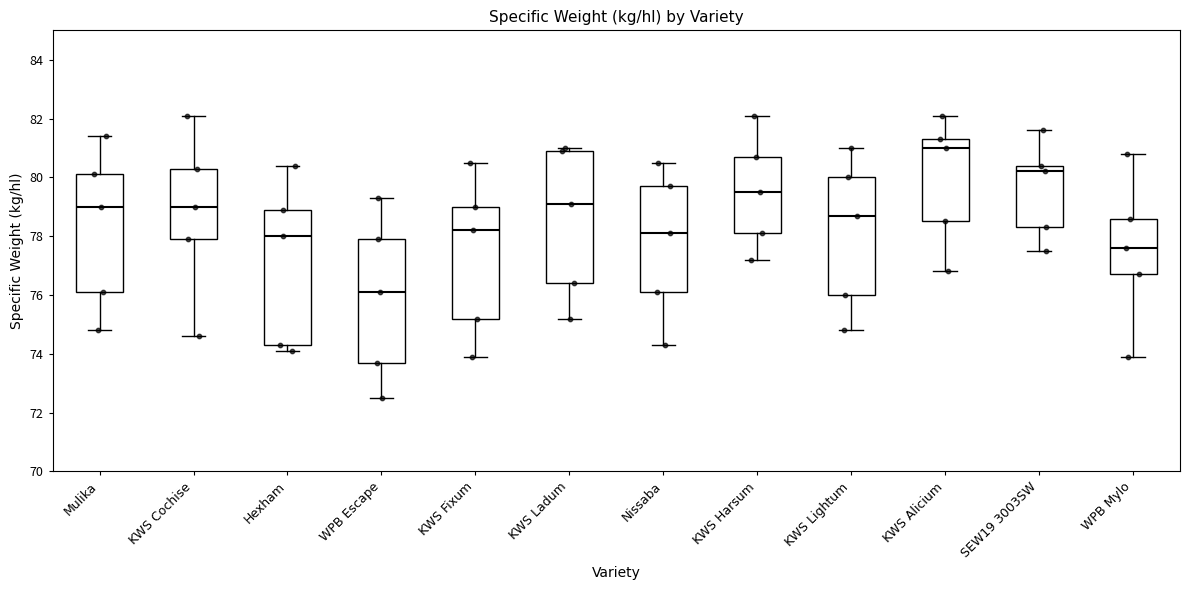

Where is the upper edge of the box for WPB Mylo on the y-axis? The values are not printed on the chart, so give them approximately, as read against the axis.

78.6